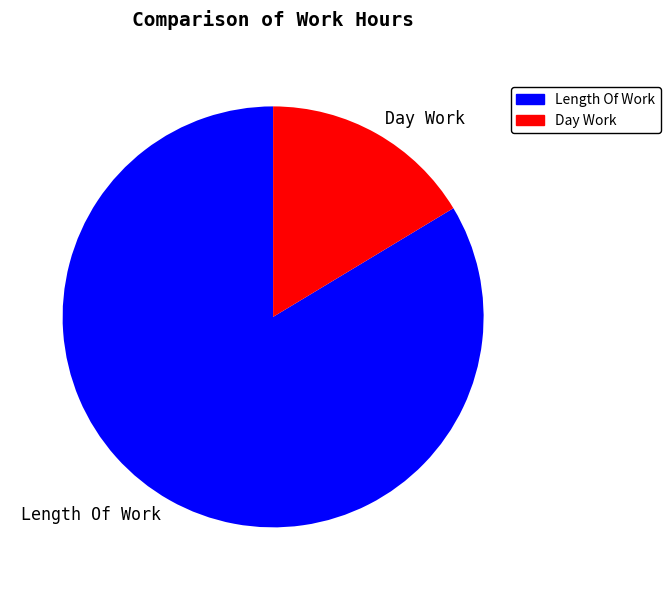

Does Day Work account for over 50% of the chart?

No